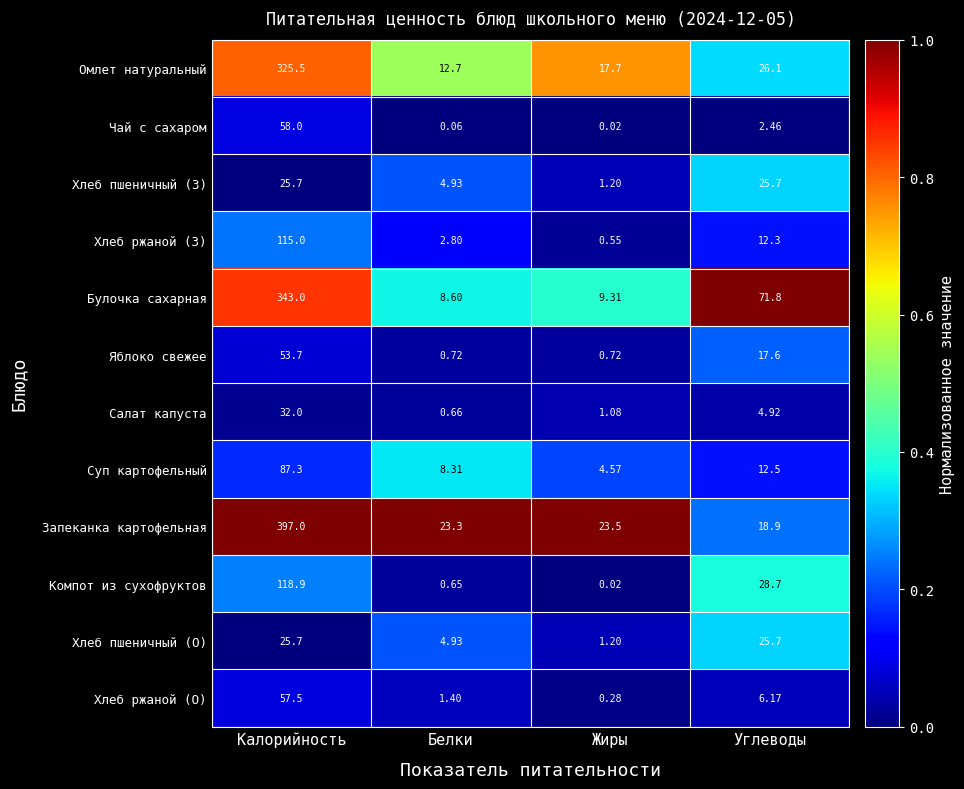

Which series has the largest range (max minus min)?

Запеканка картофельная